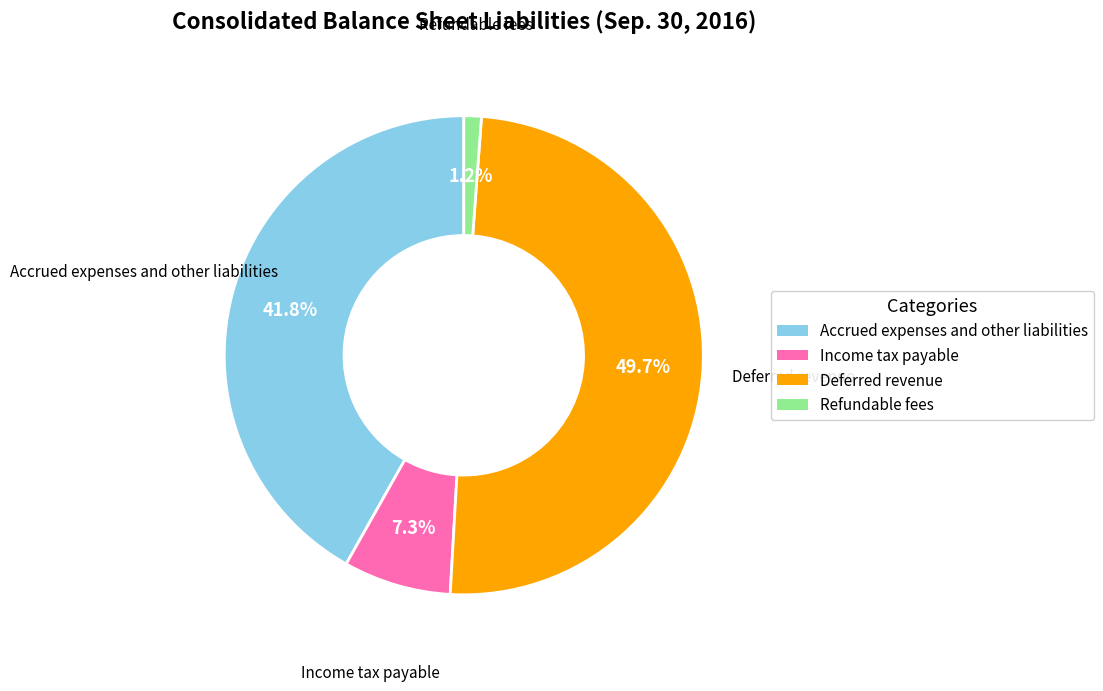

Which has a higher value, Refundable fees or Accrued expenses and other liabilities?

Accrued expenses and other liabilities